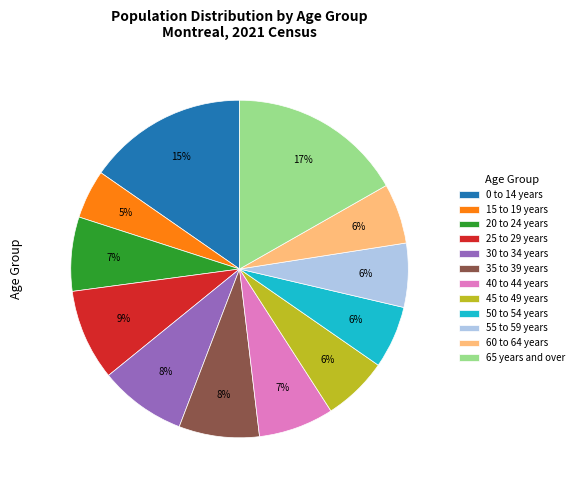

To the nearest percent, what is the average slice percentage?

8%